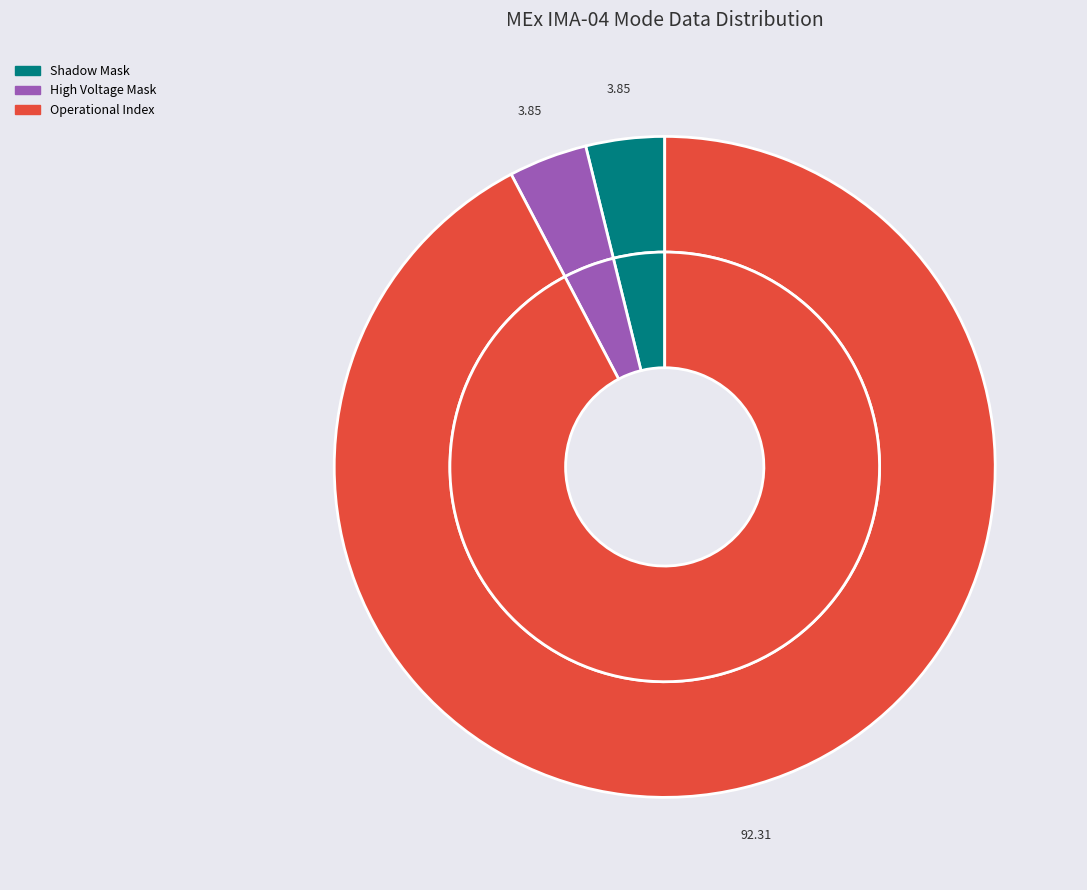

To the nearest percent, what percentage of the pie is Shadow Mask?

4%